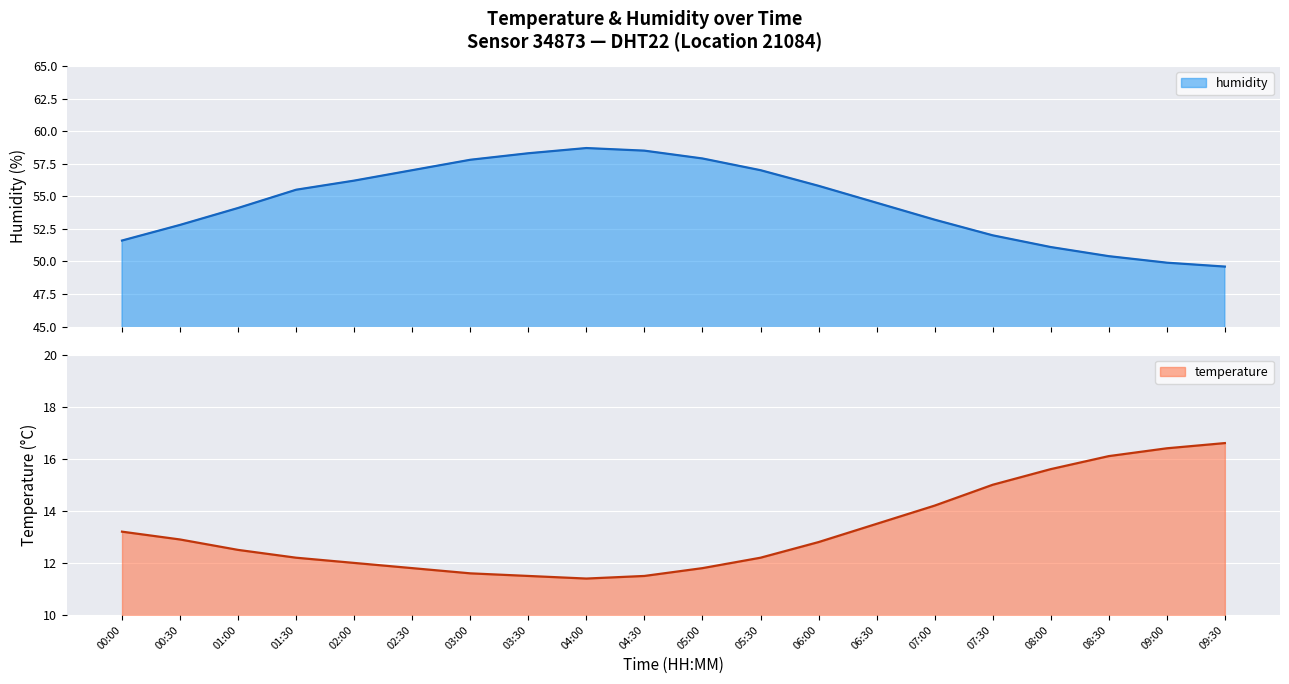

How many interior local peaks does the humidity series have?

1